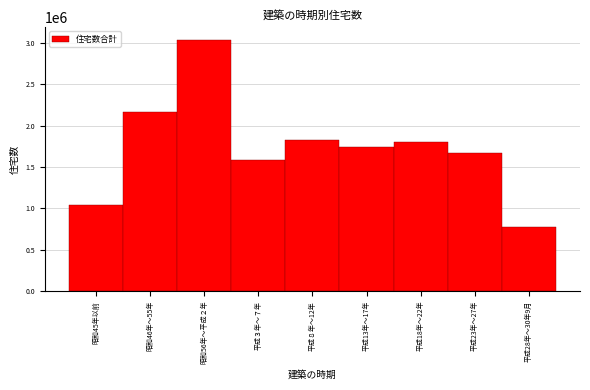

Reading left to right, transcribe all the data shown in this chart.

昭和45年以前=1034900	昭和46年～55年=2165100	昭和56年～平成２年=3036400	平成３年～７年=1583100	平成８年～12年=1824600	平成13年～17年=1736900	平成18年～22年=1798300	平成23年～27年=1667600	平成28年～30年9月=776200